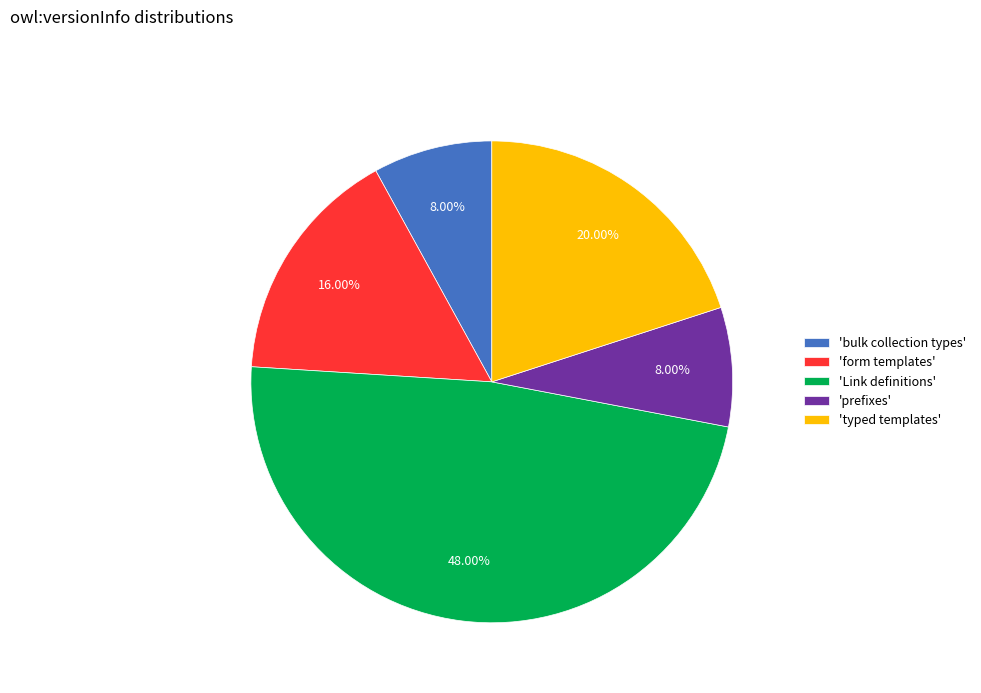

Do 'prefixes' and 'form templates' together represent more than half of the pie?

No